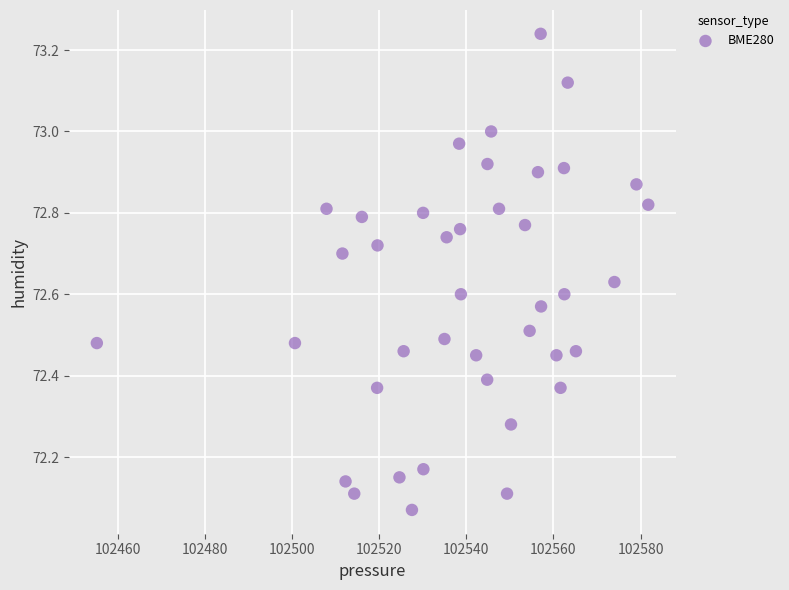

What is the range of X values (max minus min)?

126.6